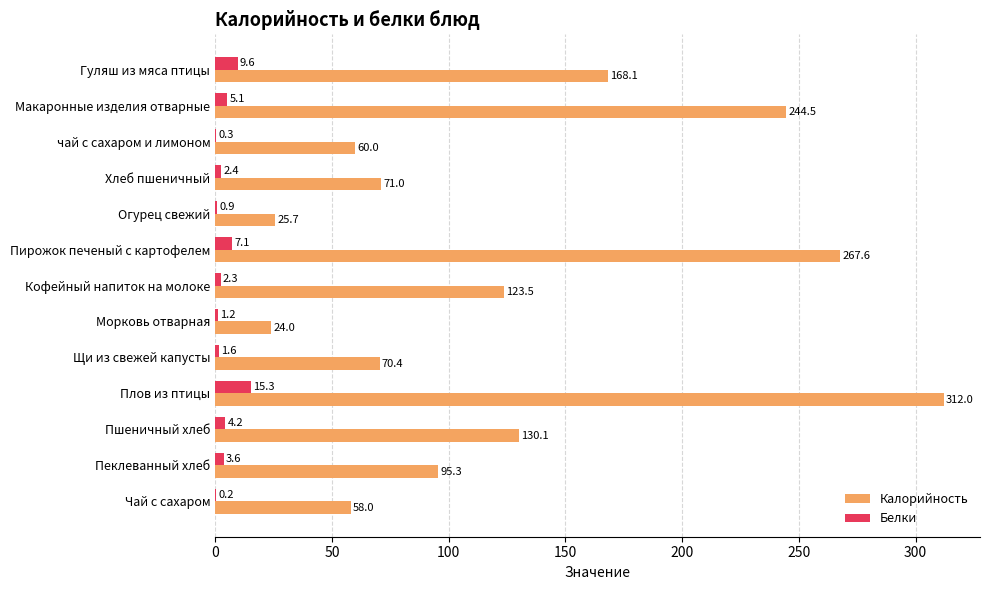

Between чай с сахаром и лимоном and Чай с сахаром, which series saw the biggest shift?

Калорийность